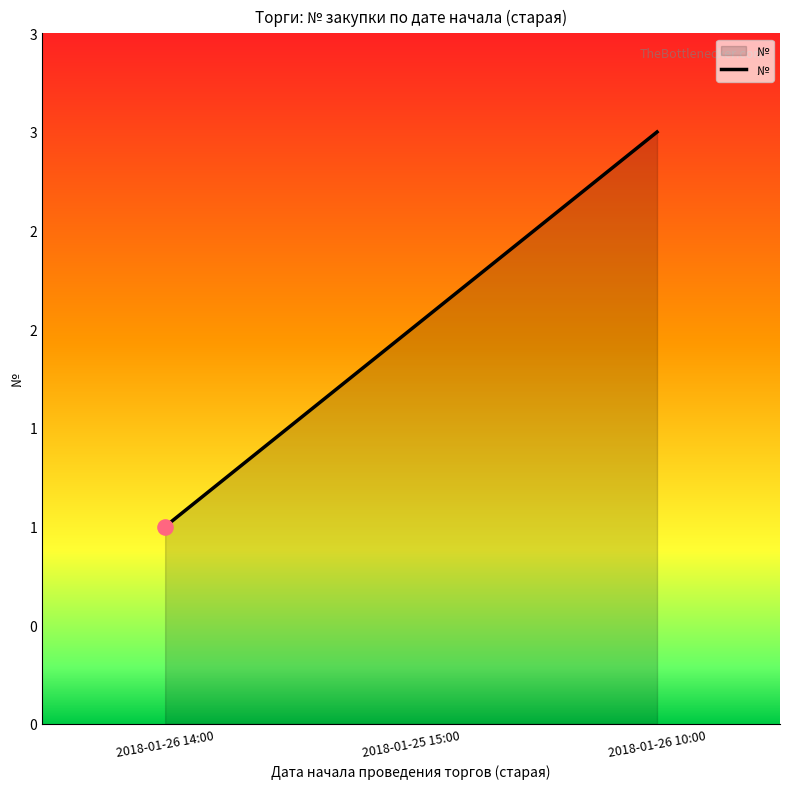

What is the ratio of the value at 2018-01-26 10:00 to the value at 2018-01-25 15:00?

1.5